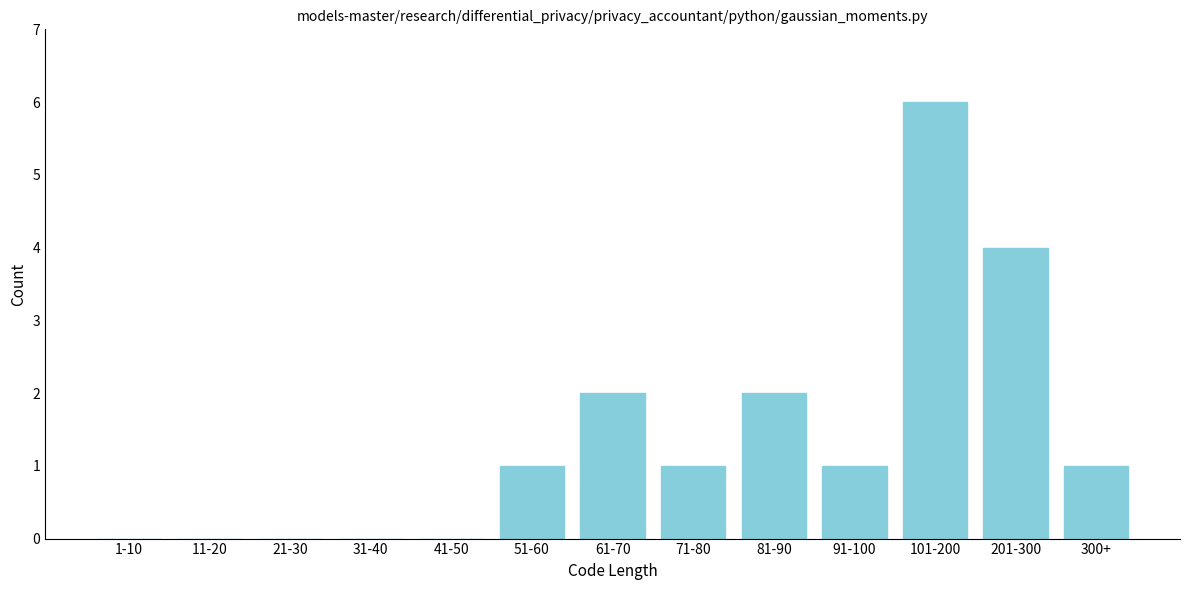

Which has a higher value, 61-70 or 31-40?

61-70